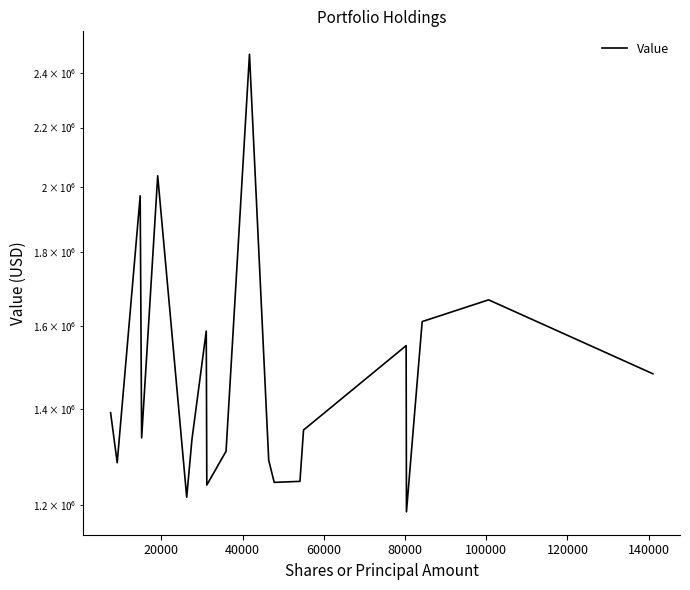

How many distinct data groups are displayed?

1